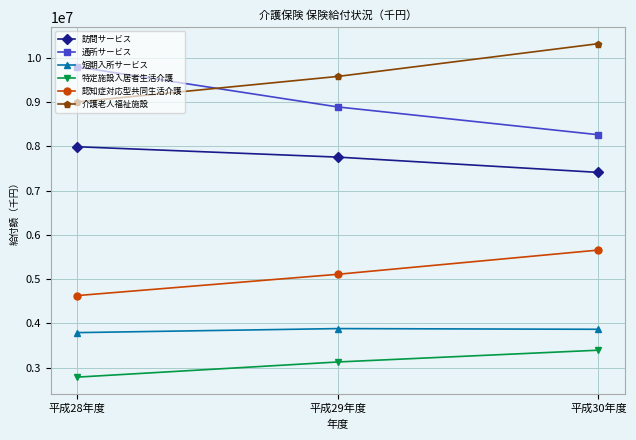

What position from the right is 平成30年度?

1